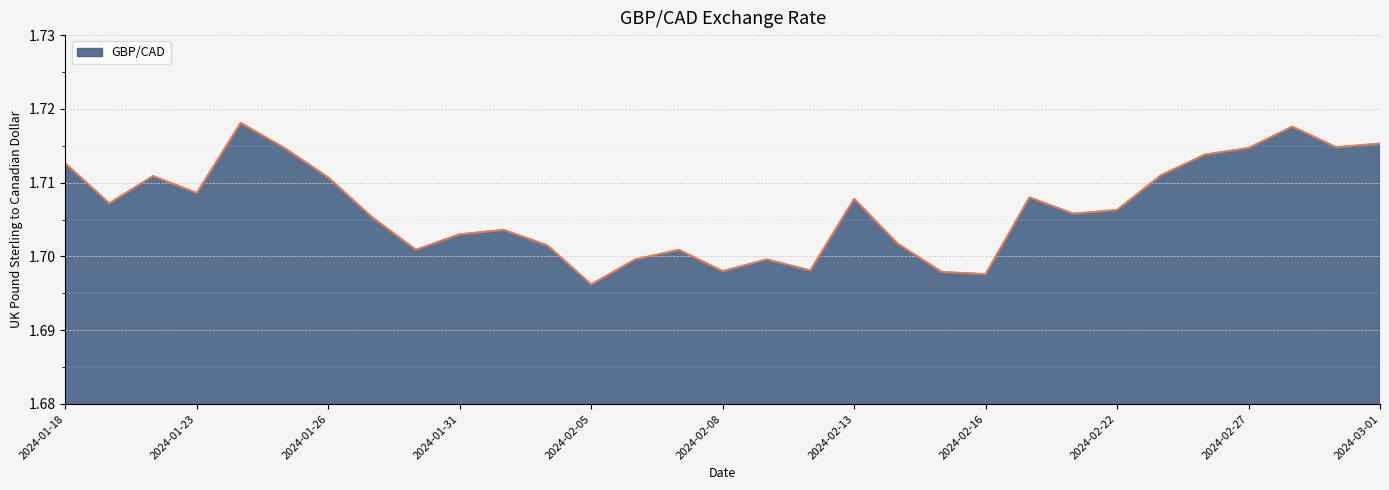

How many points are higher than both their immediate neighbors (excluding endpoints)?

8